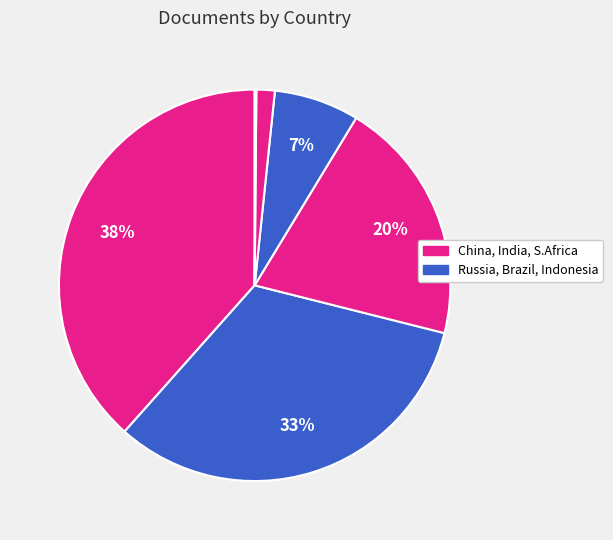

Which slice is the largest?

China